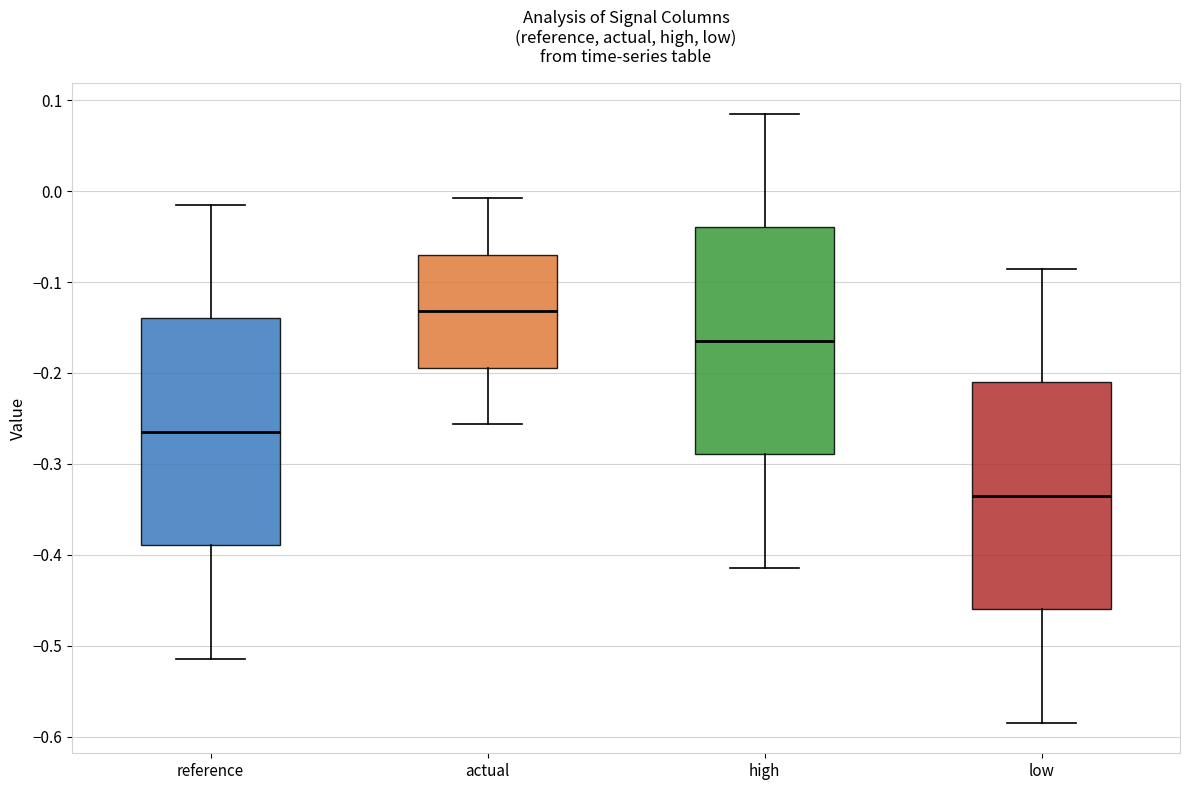

Where does the median line of the box for actual sit on the y-axis? The values are not printed on the chart, so give them approximately, as read against the axis.

-0.13